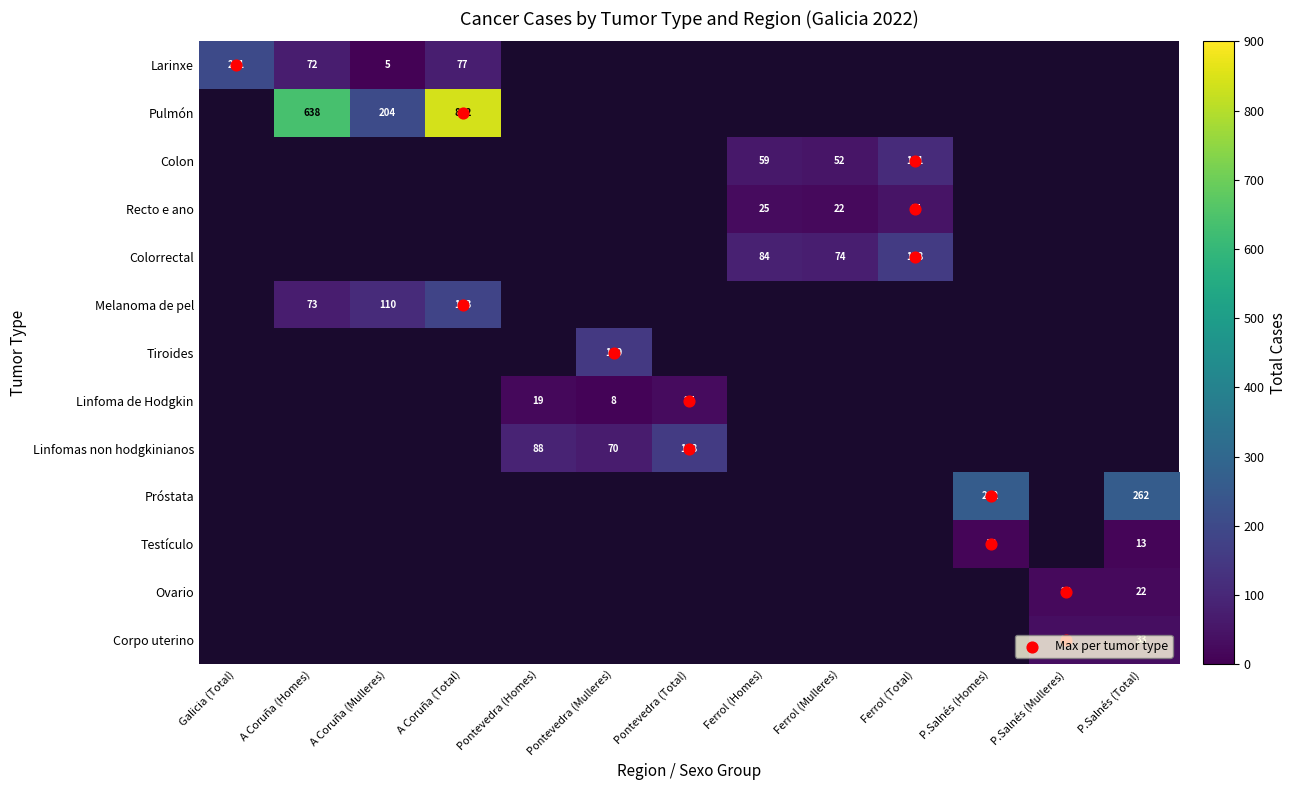

Which category has the lowest value in the Linfoma de Hodgkin series?

Galicia (Total)